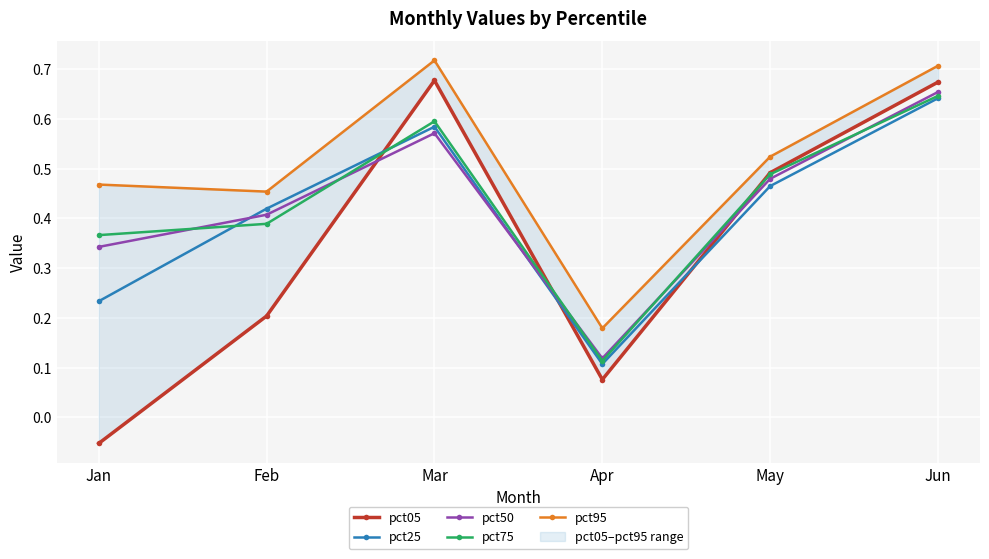

Where is the first local maximum for pct95?

Mar